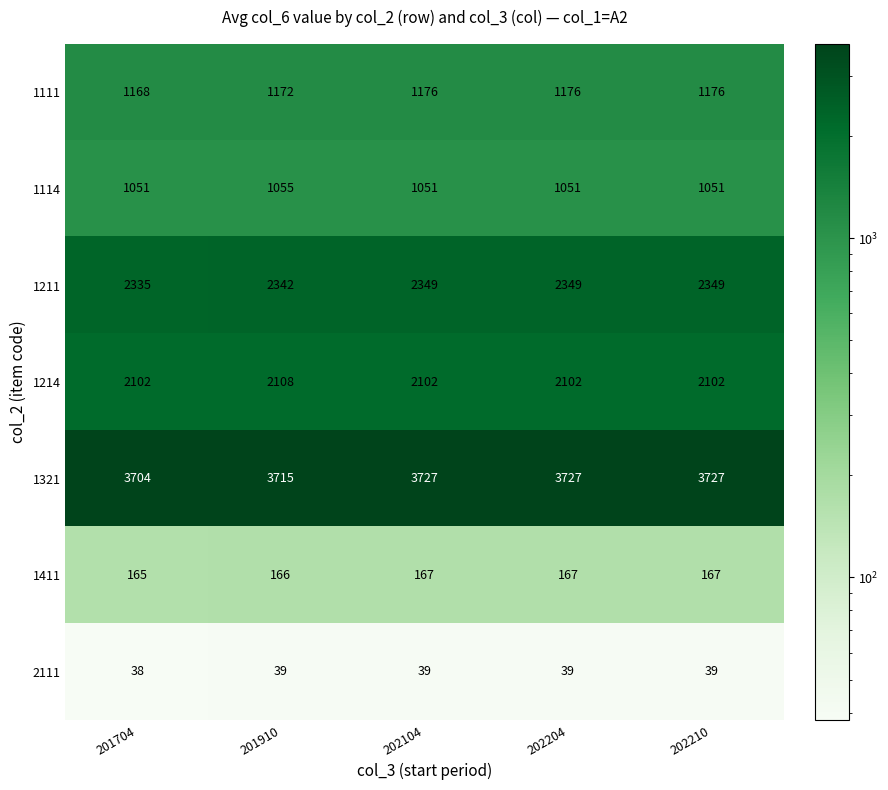

What is the total value across all series at 201910?

10597